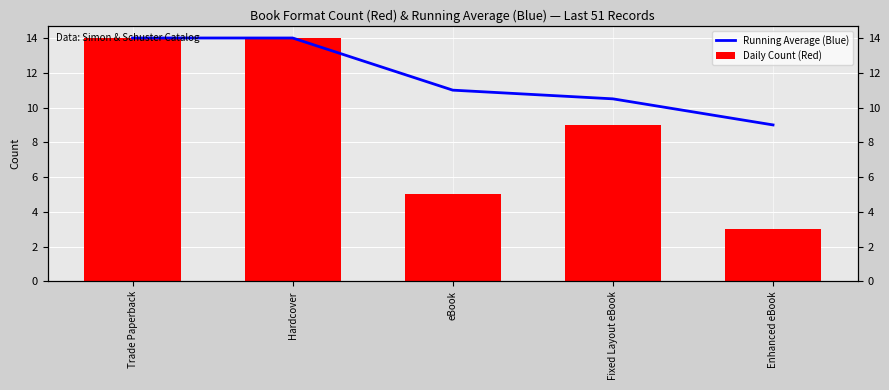

What position from the right is Trade Paperback?

5